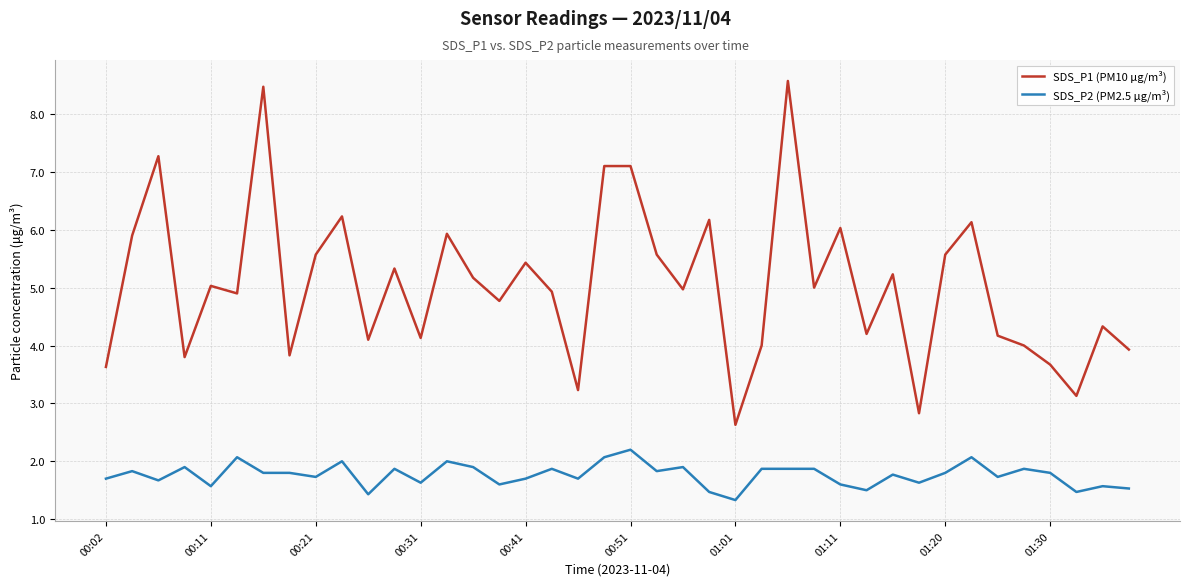

Rank the series by their maximum value, from lowest to highest.

SDS_P2 (PM2.5 μg/m³), SDS_P1 (PM10 μg/m³)